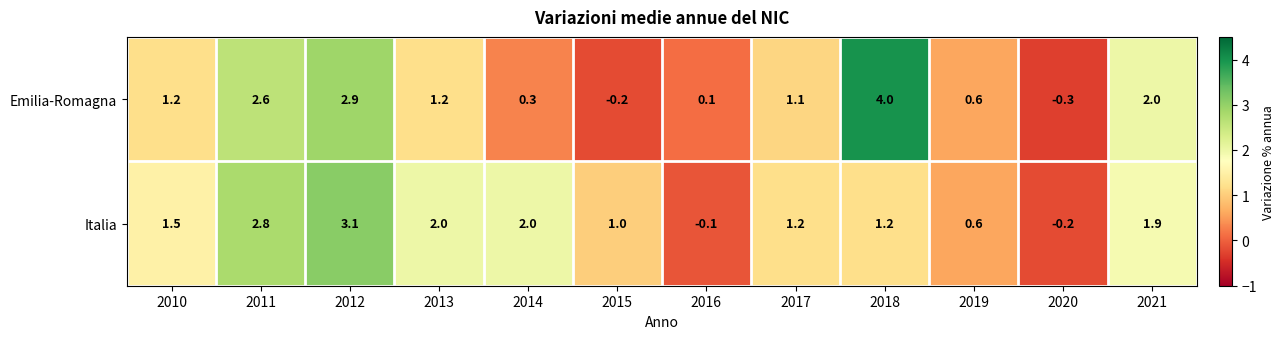

What is the sum of all Emilia-Romagna values?

15.5